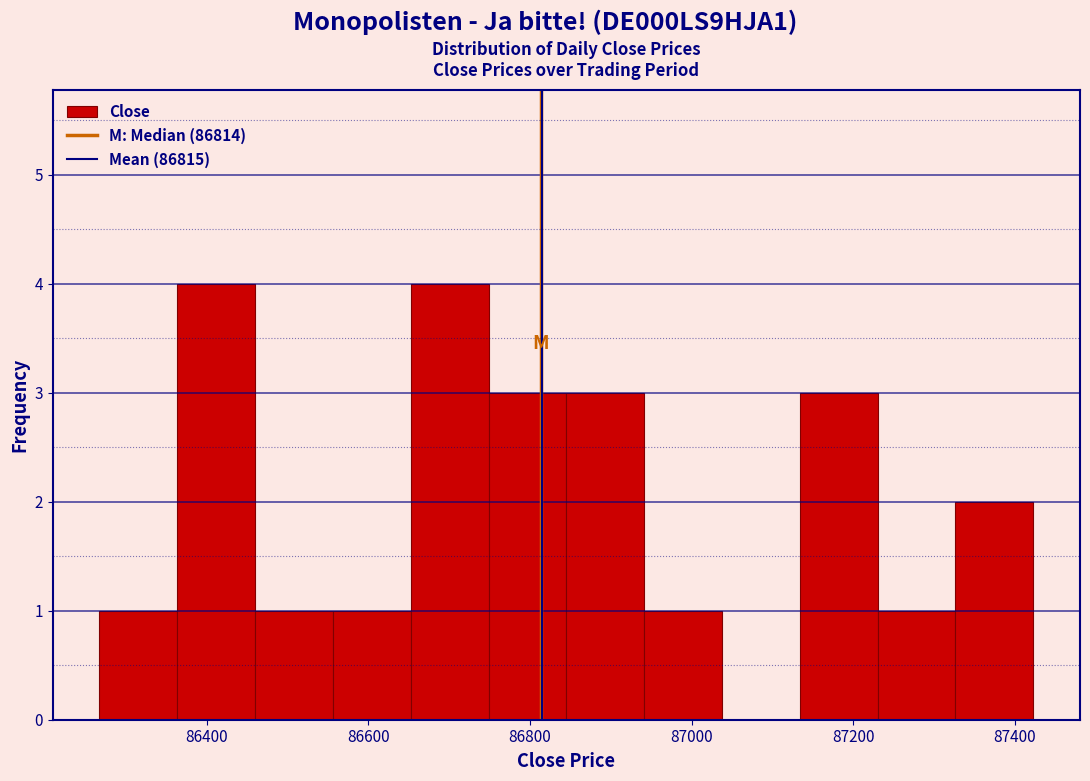

How tall is the bar that spans 87140 to 87240 on the x-axis? Neither the bar edges nor the heights are printed on the chart, so give them approximately, as read against the axes.

3